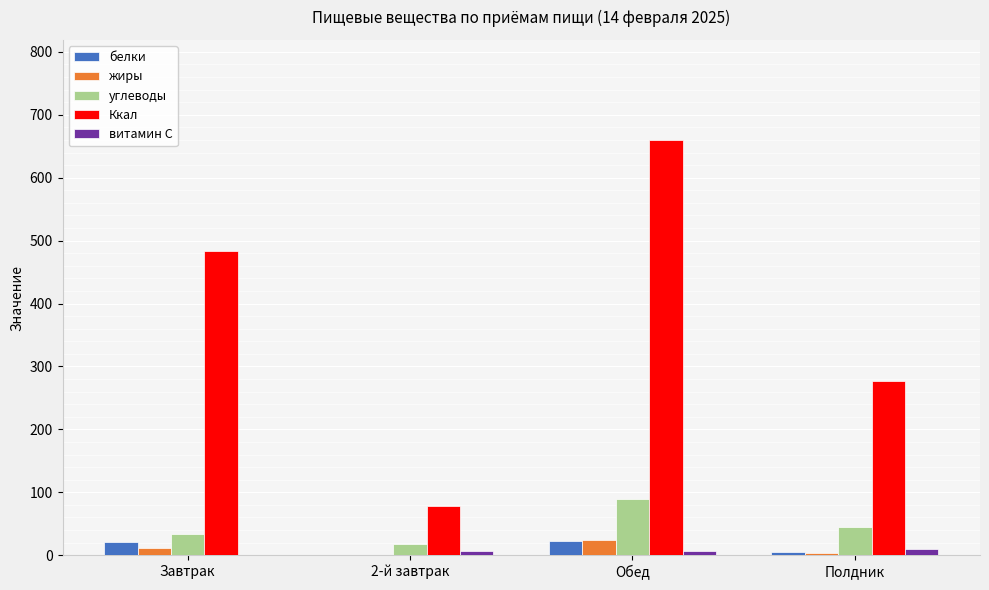

What is the sum of all углеводы values?

185.7